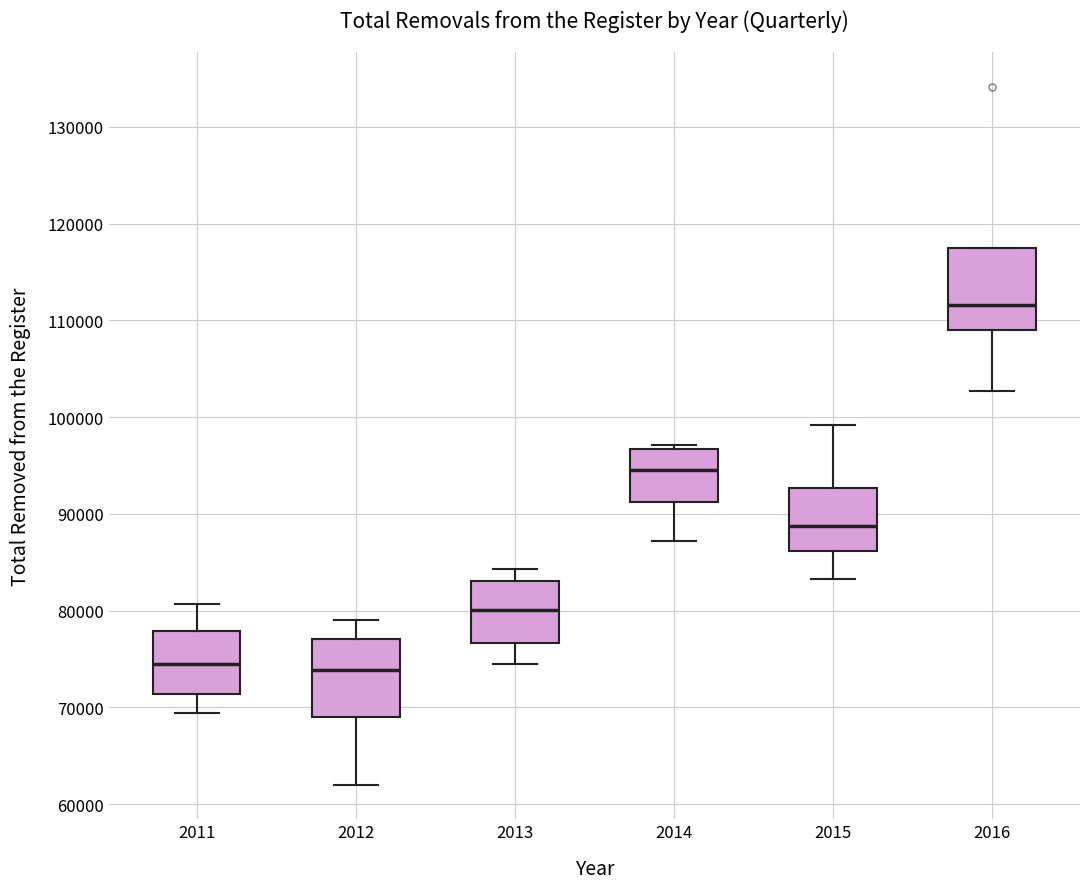

Where is the lower edge of the box at x = 2012 on the y-axis? The values are not printed on the chart, so give them approximately, as read against the axis.

69000